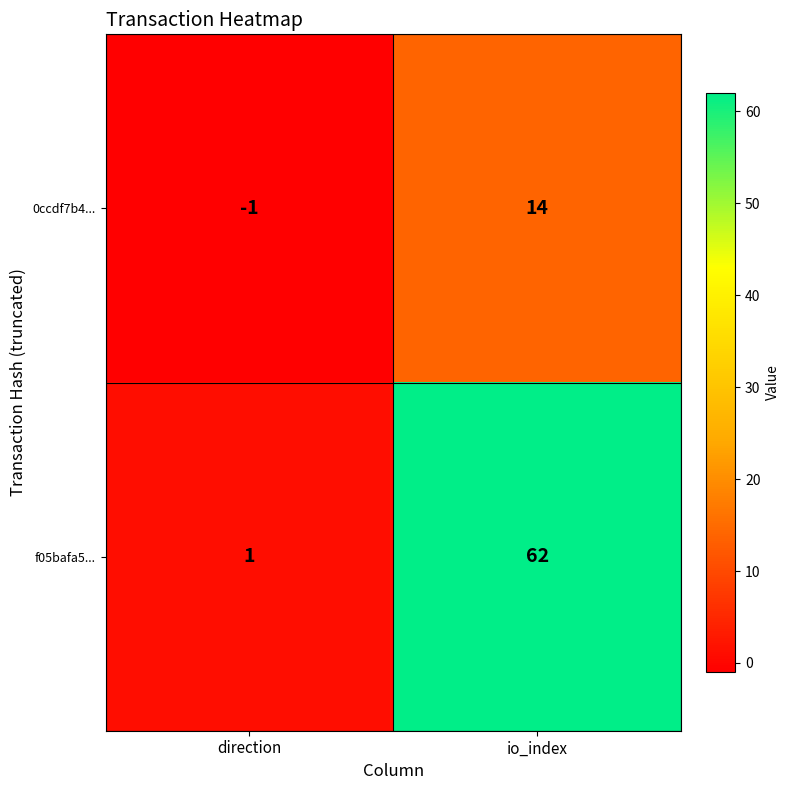

What is the difference between the highest and lowest values at direction?

2